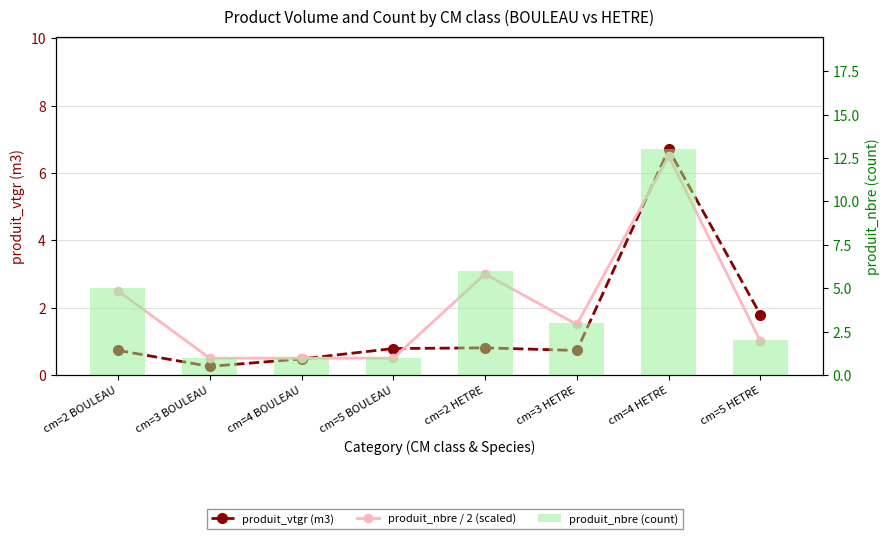

Is it true that produit_vtgr (m3) equals 1.1 at cm=2 HETRE?

False